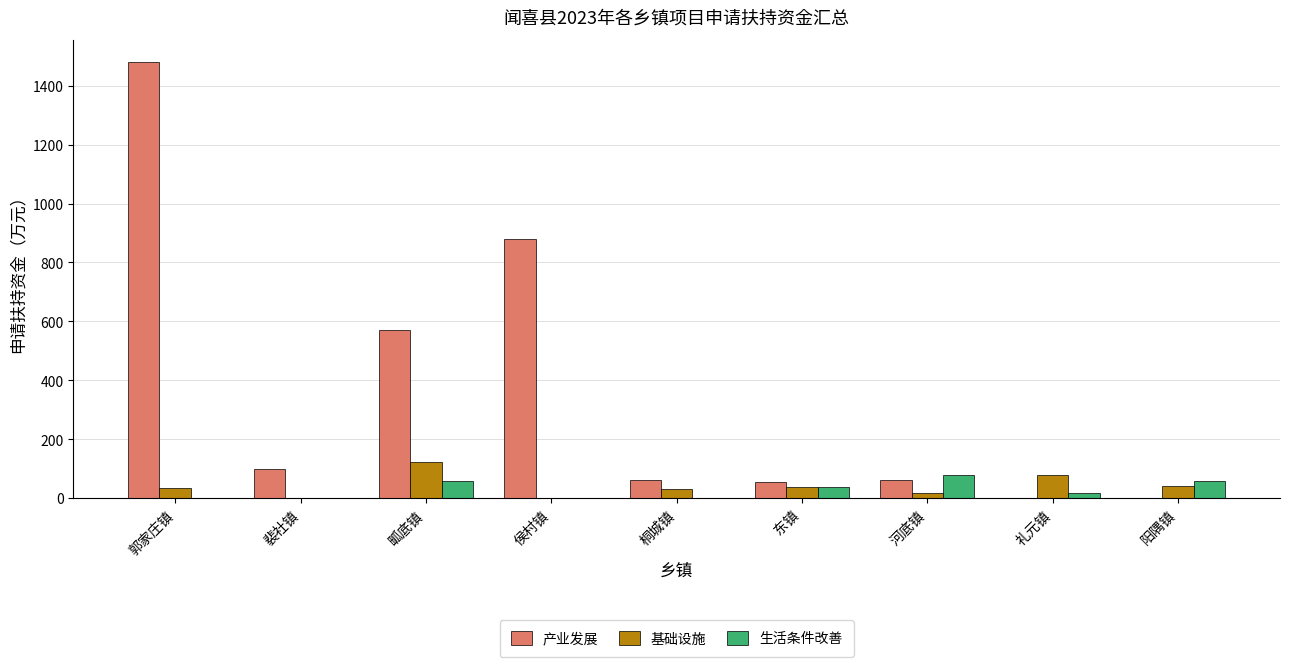

The 生活条件改善 series shows 59.0 at 畖底镇. True or false?

True